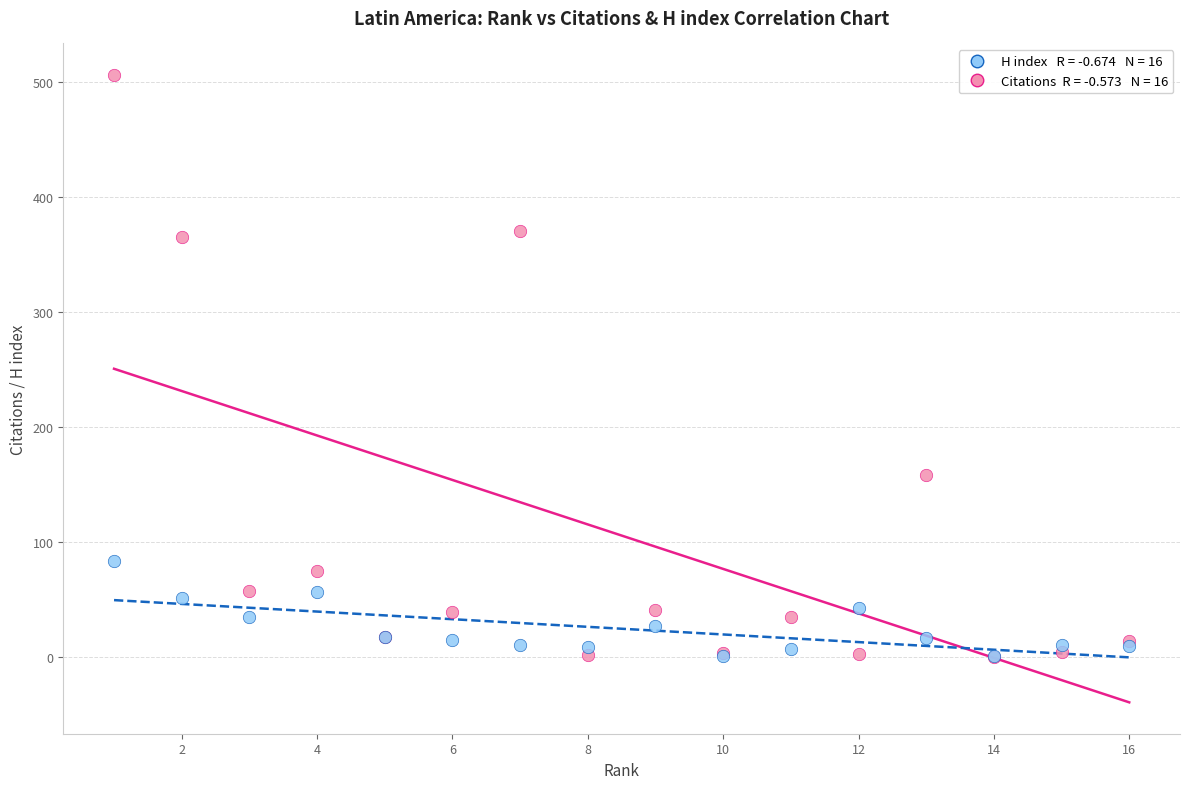

Across all series, what Y value is closest to 253?

158